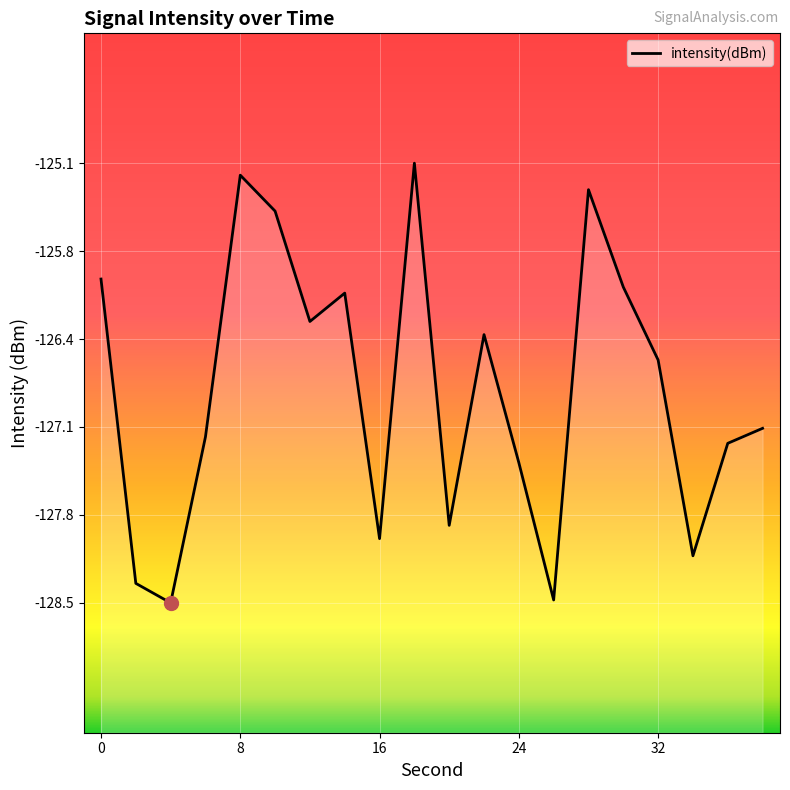

What is the minimum value shown in the chart?

-128.5